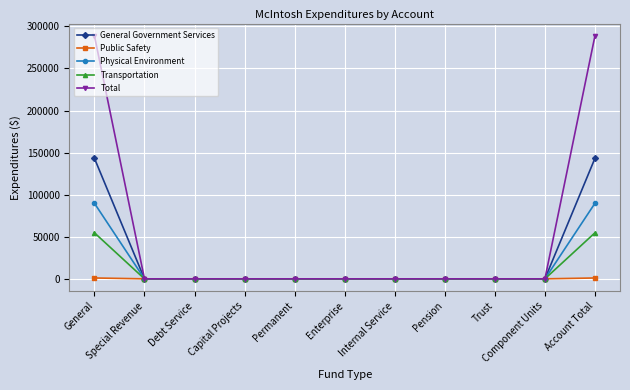

Which series has the widest spread of values?

Total